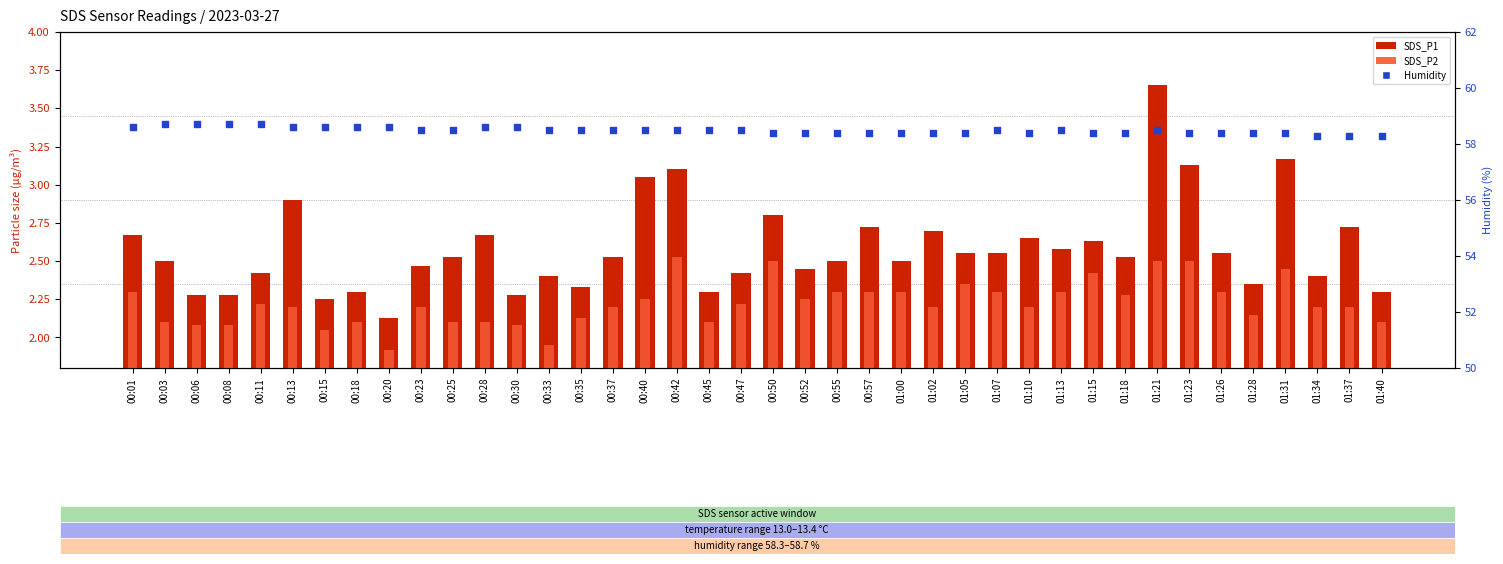

Is the value of SDS_P1 at 01:37 greater than the value of SDS_P2 at 00:28?

Yes